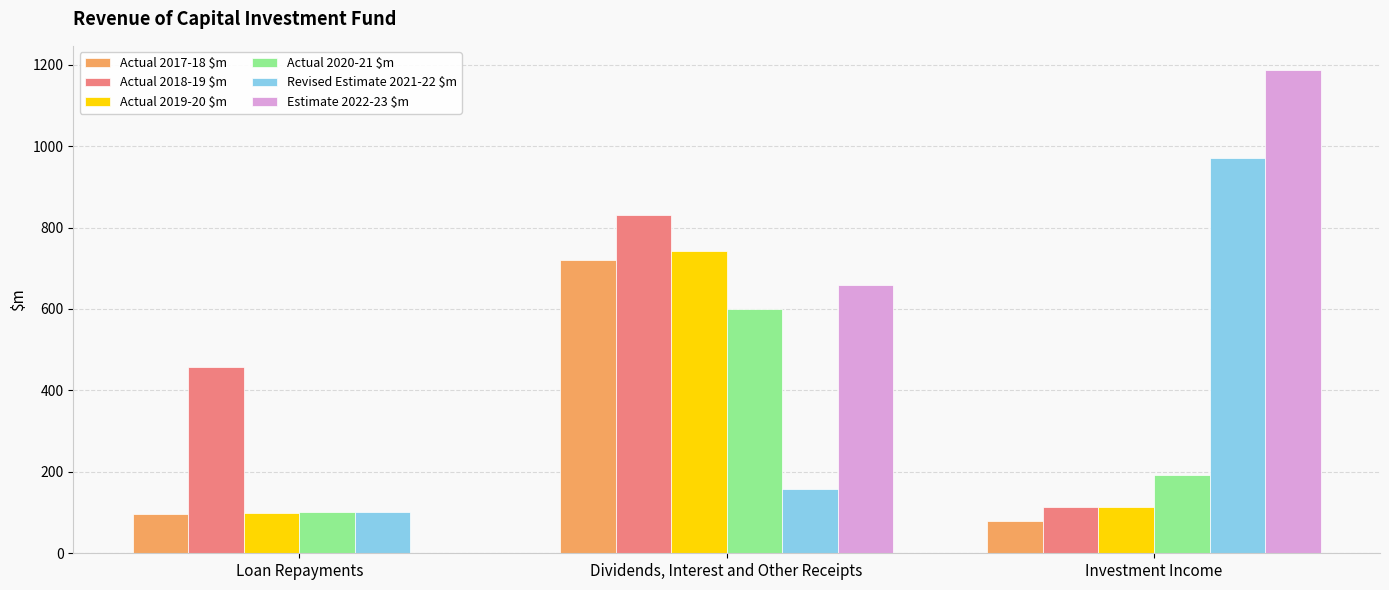

Which series has the widest spread of values?

Estimate 2022-23 $m